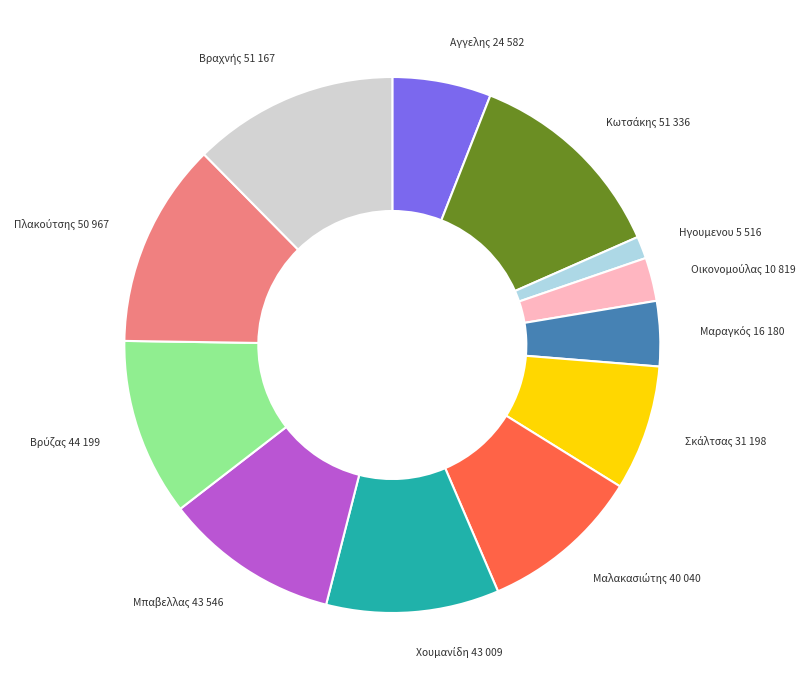

Is there any slice that represents more than half of the pie?

No